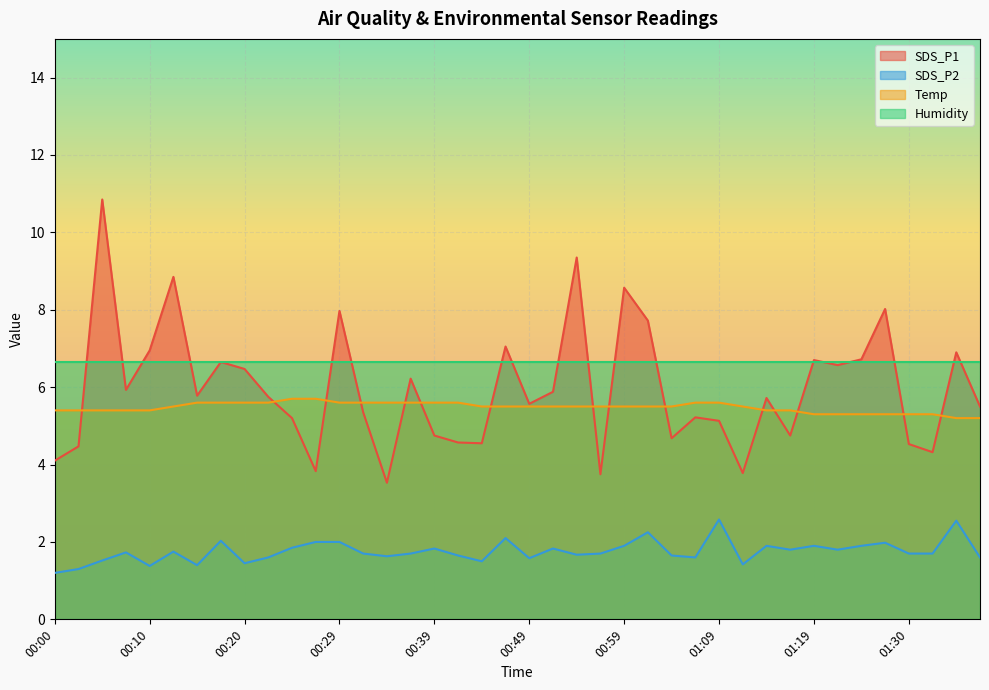

Where is the first local maximum for SDS_P1?

00:05